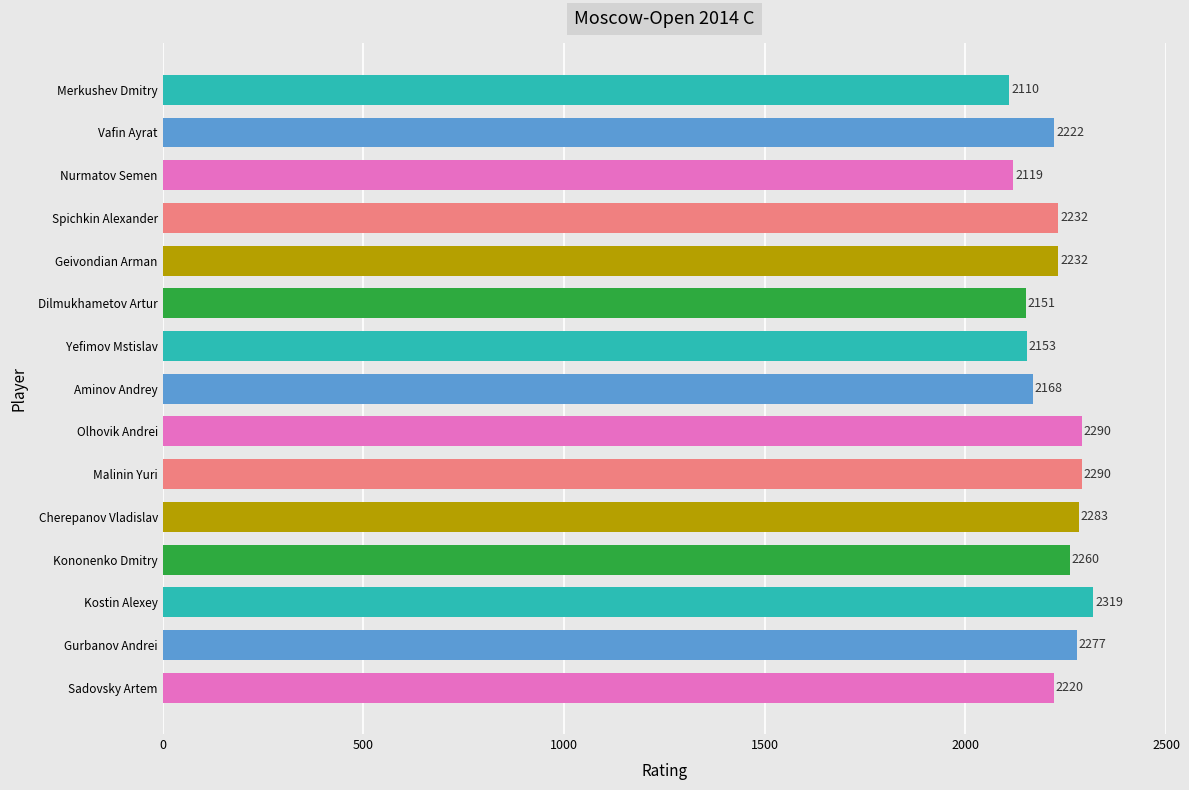

Between Sadovsky Artem and Merkushev Dmitry, which is larger?

Sadovsky Artem